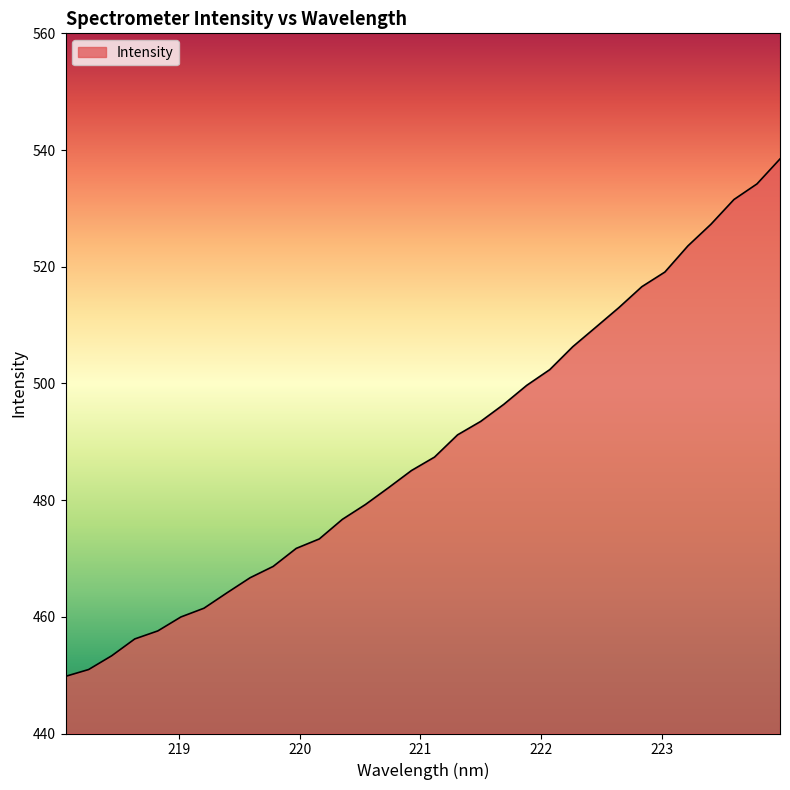

What is the sum of all values?

15647.1